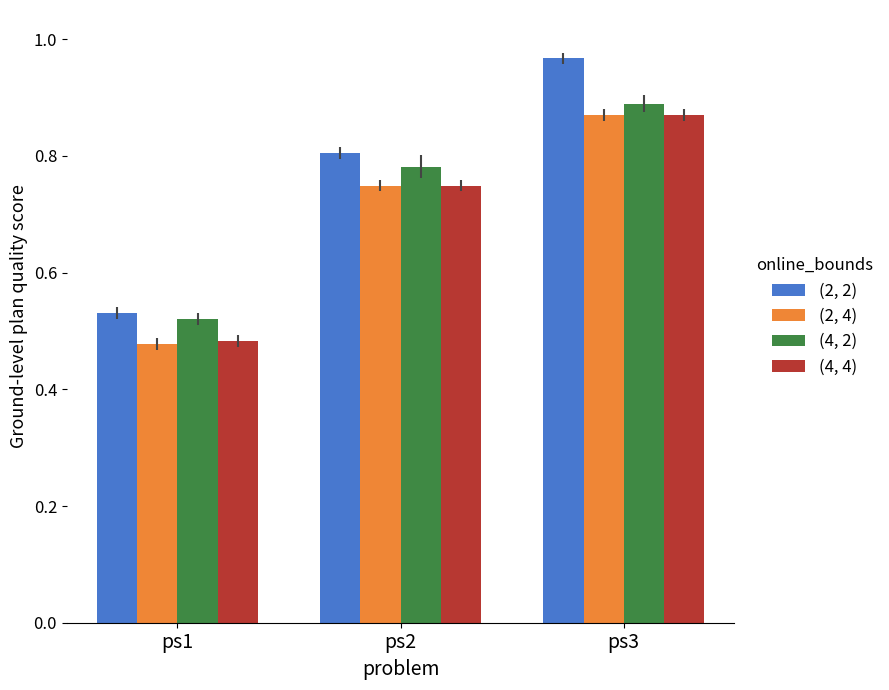

Is the value of (2, 2) at ps2 greater than the value of (4, 2) at ps3?

No